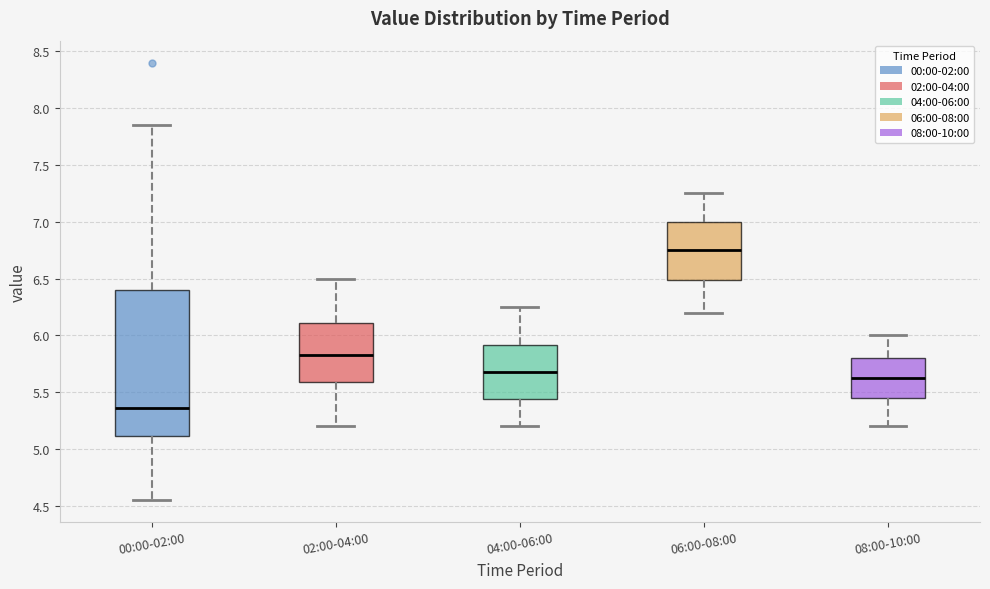

Reading left to right, read every box against the y-axis: the position of its median line, the range the box covers, and the ends of its whiskers. The values are not printed on the chart, so give them approximately, as read against the axis.

00:00-02:00: median 5.35, box 5.10 to 6.40, whiskers 4.55 to 7.85
02:00-04:00: median 5.85, box 5.60 to 6.10, whiskers 5.20 to 6.50
04:00-06:00: median 5.70, box 5.45 to 5.90, whiskers 5.20 to 6.25
06:00-08:00: median 6.75, box 6.50 to 7.00, whiskers 6.20 to 7.25
08:00-10:00: median 5.65, box 5.45 to 5.80, whiskers 5.20 to 6.00